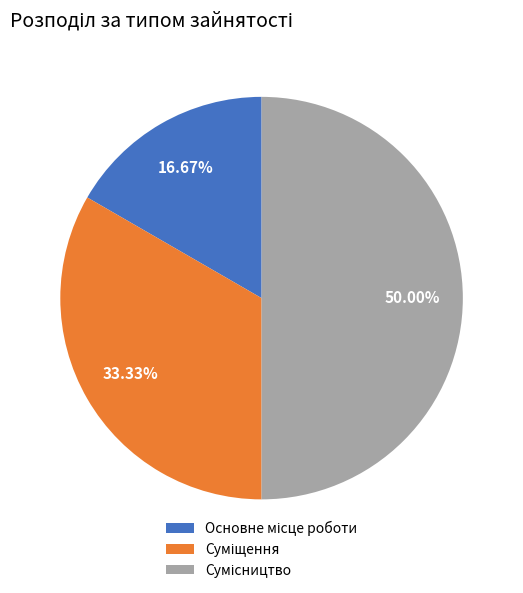

Does Основне місце роботи represent more than half of the total?

No